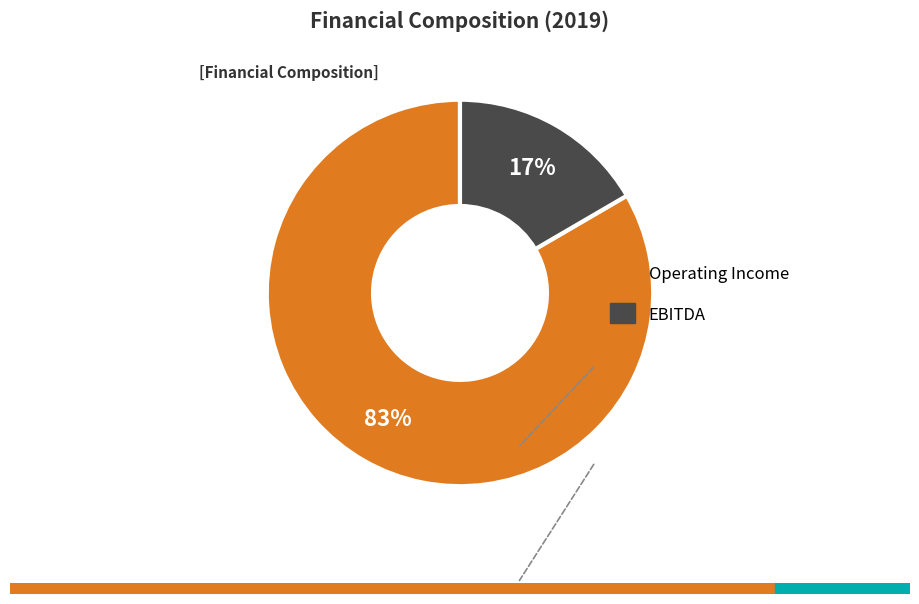

To the nearest percent, what is the average slice percentage?

50%